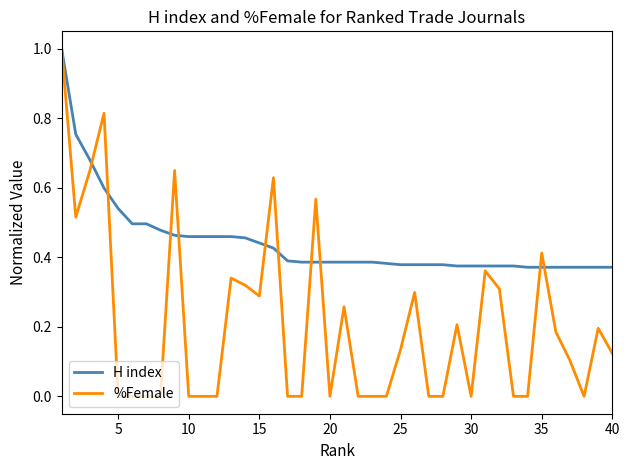

What is the greatest value displayed?

1.0